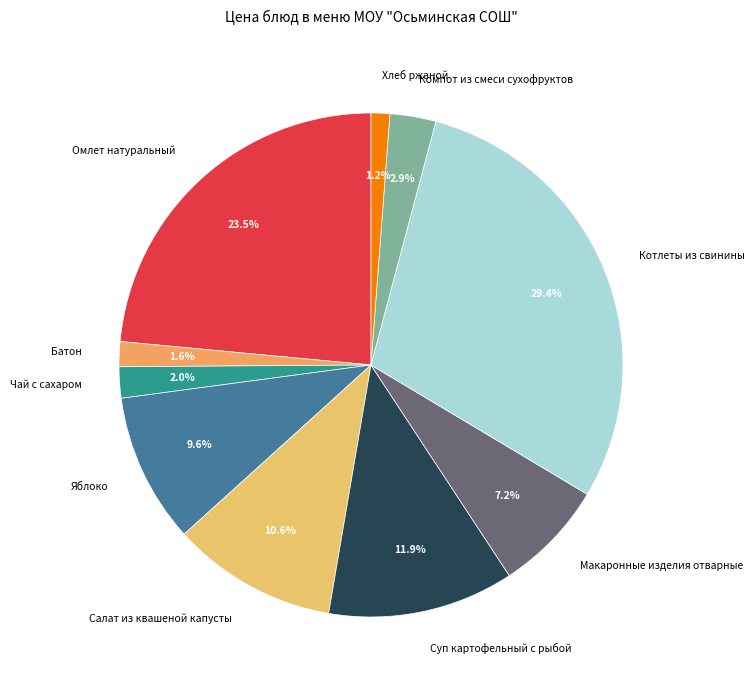

To the nearest percent, what percentage of the pie is Котлеты из свинины?

29%